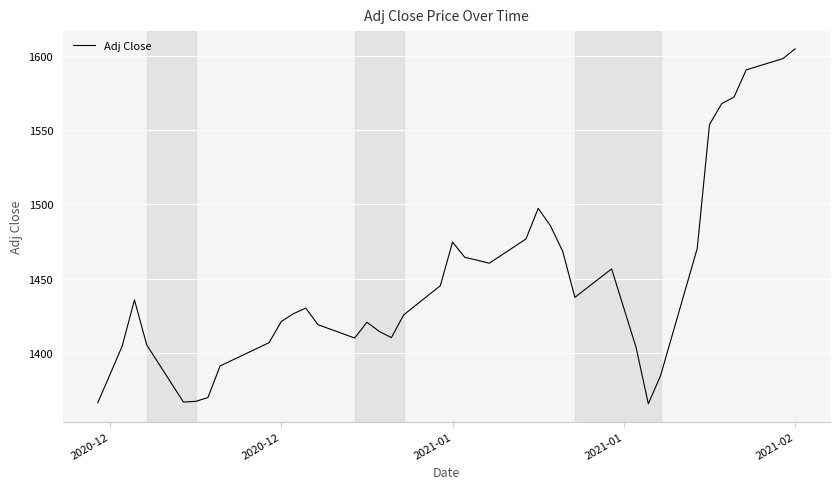

Does the chart display data point markers on the line(s)?

No